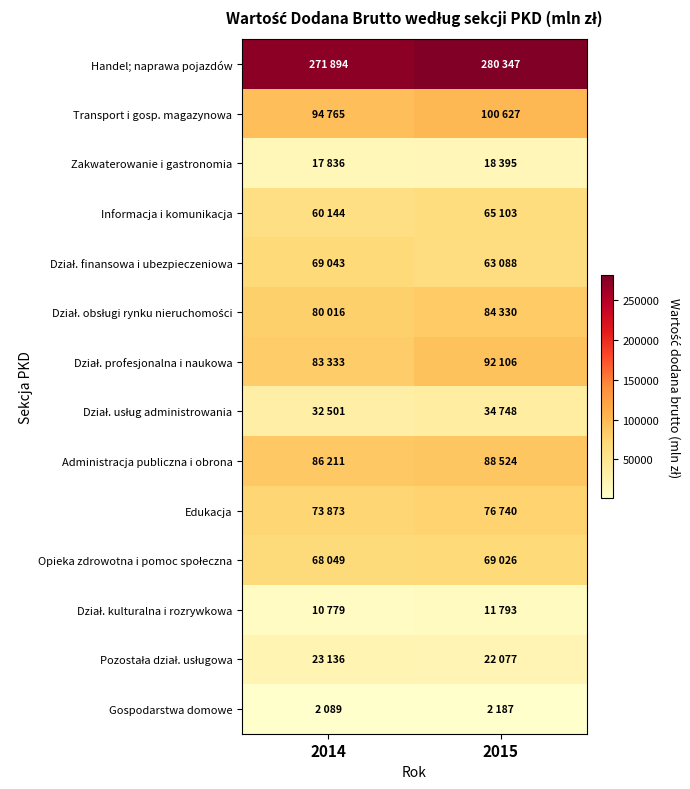

What is the total value across all series at 2015?

1009091